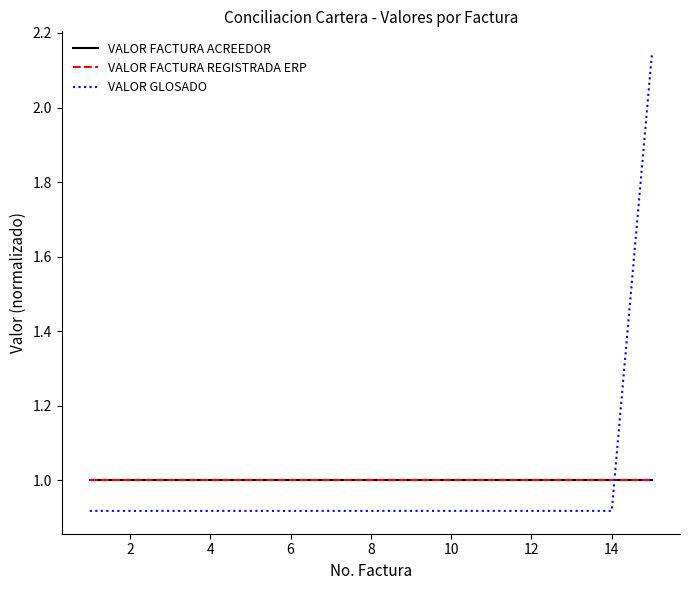

Reading right to left, list all the values displayed in this chart.

VALOR FACTURA ACREEDOR: 1.0	1.0	1.0	1.0	1.0	1.0	1.0	1.0	1.0	1.0	1.0	1.0	1.0	1.0	1.0
VALOR FACTURA REGISTRADA ERP: 1.0	1.0	1.0	1.0	1.0	1.0	1.0	1.0	1.0	1.0	1.0	1.0	1.0	1.0	1.0
VALOR GLOSADO: 2.1	0.9	0.9	0.9	0.9	0.9	0.9	0.9	0.9	0.9	0.9	0.9	0.9	0.9	0.9